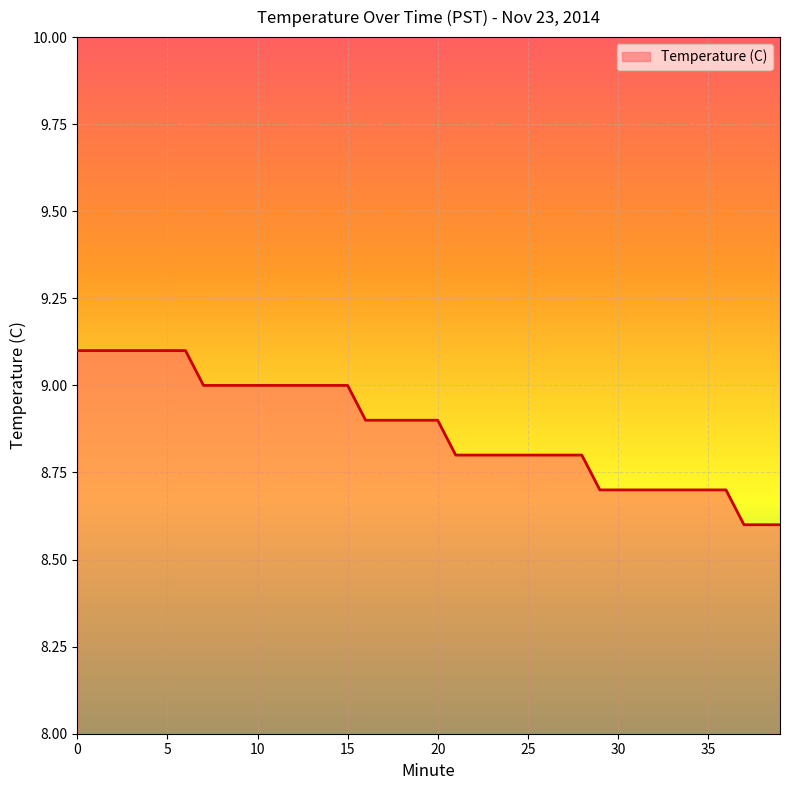

What is the maximum value shown in the chart?

9.1